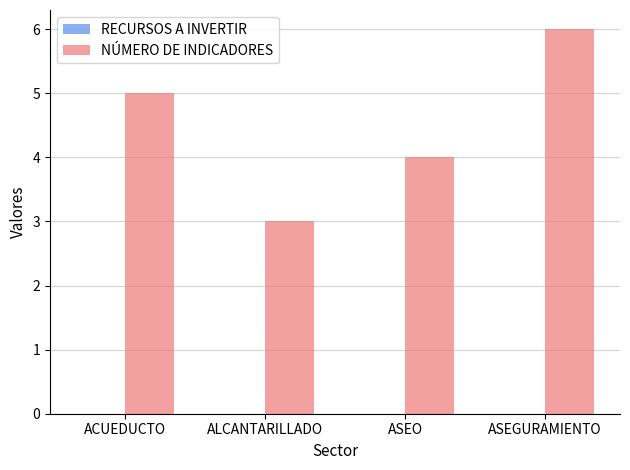

What is the maximum value shown in the chart?

6